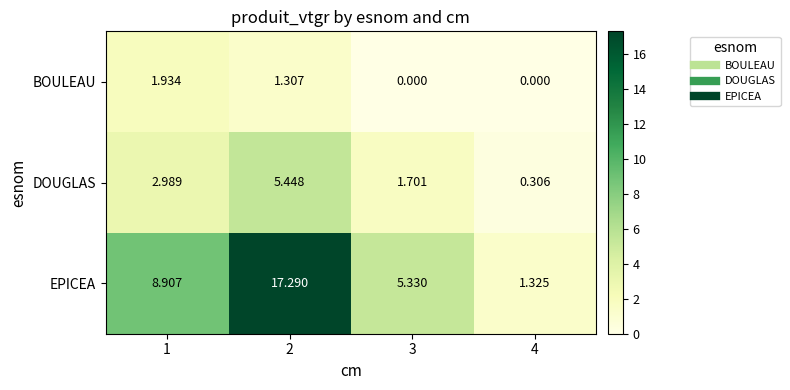

Which series has the largest total across all categories?

EPICEA